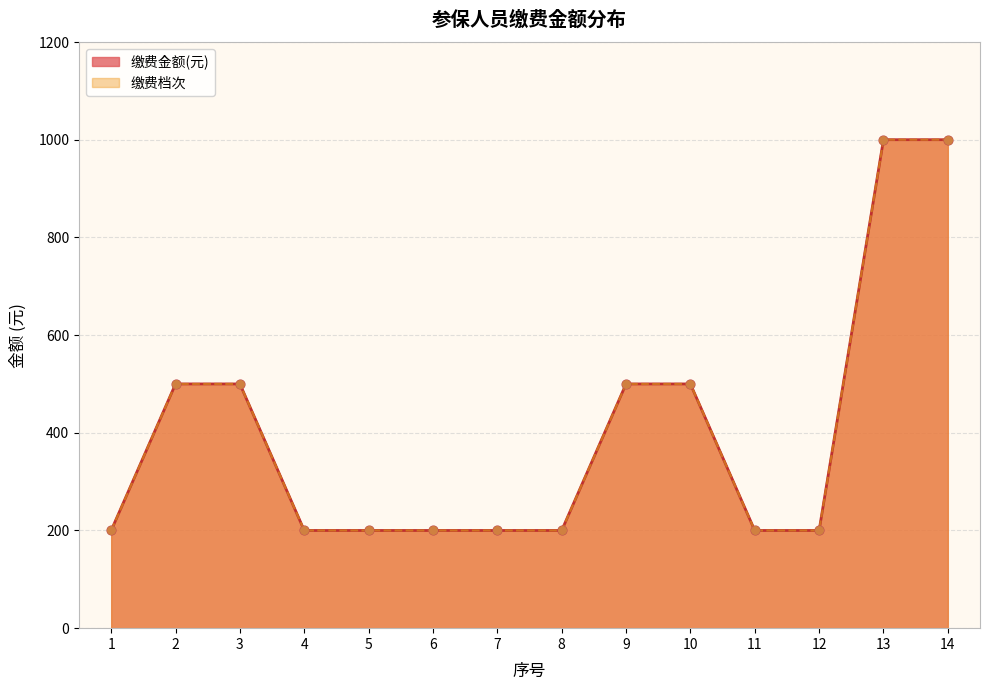

At how many categories does at least one series exceed 522?

2